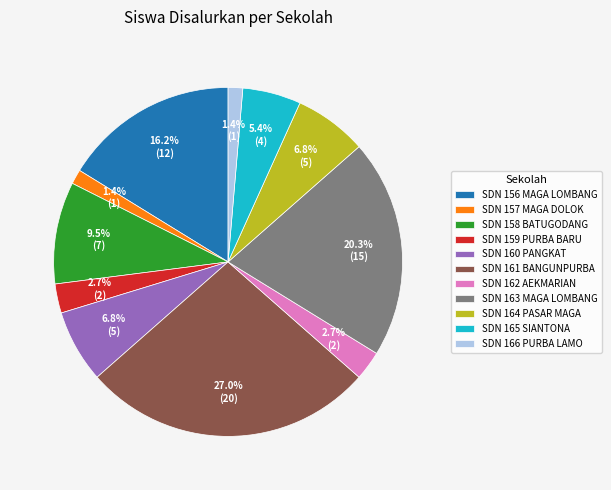

Is there any slice that represents more than half of the pie?

No